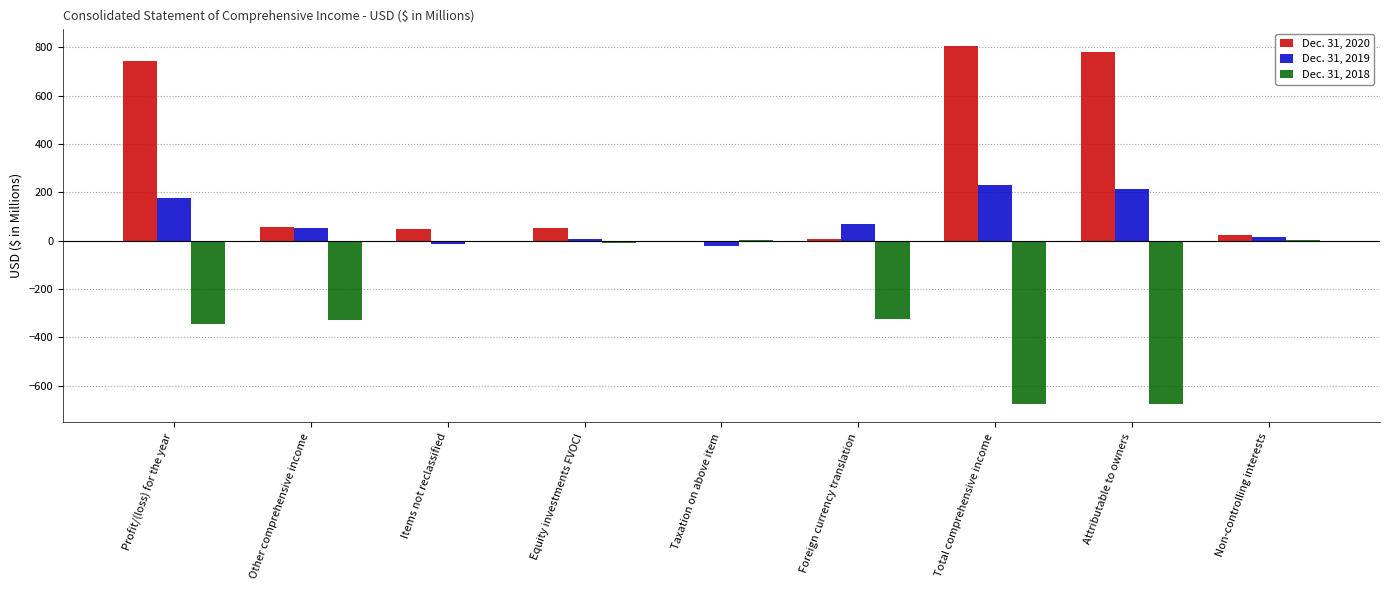

What is the sum of all Dec. 31, 2018 values?

-2358.6